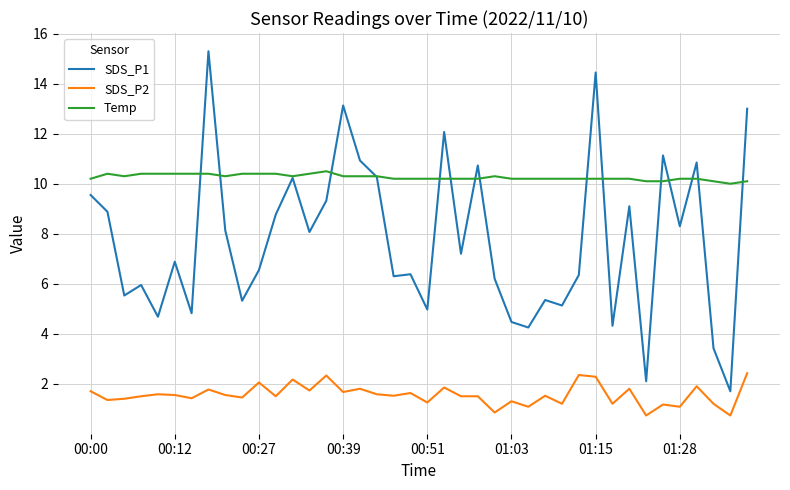

Which series has the largest total across all categories?

Temp